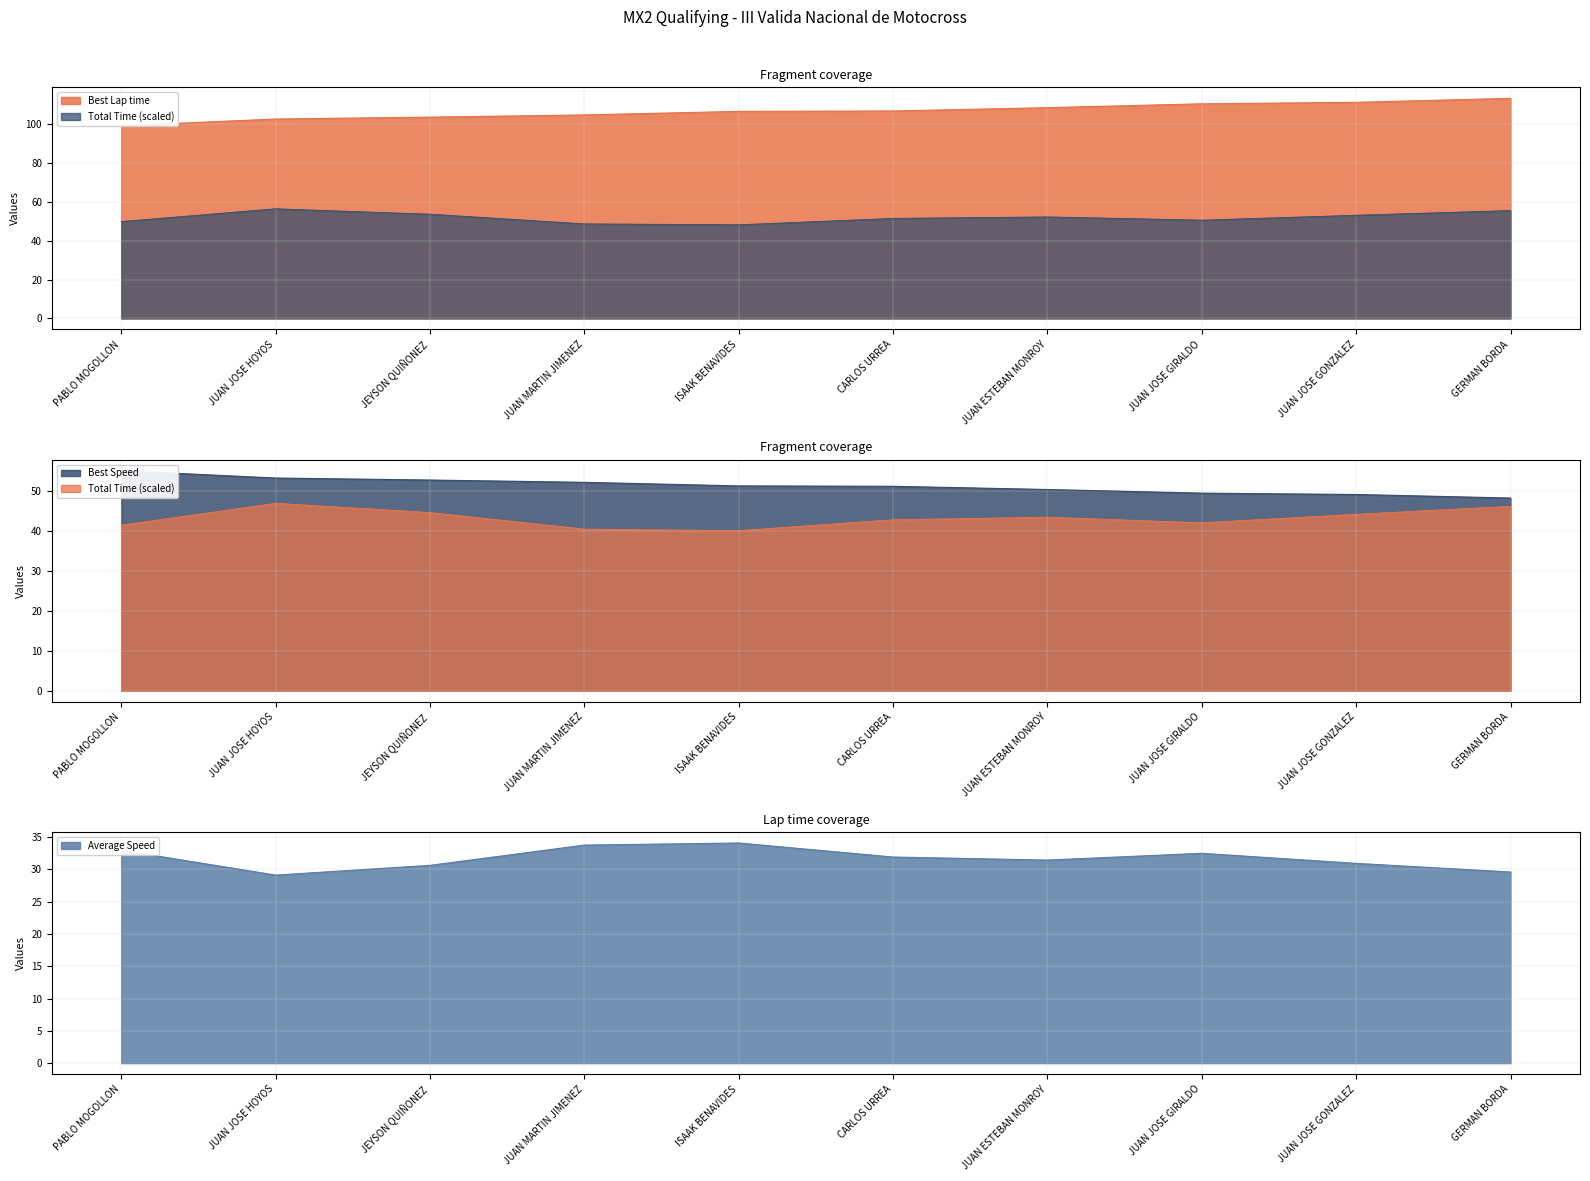

How many lines are shown in the chart?

4